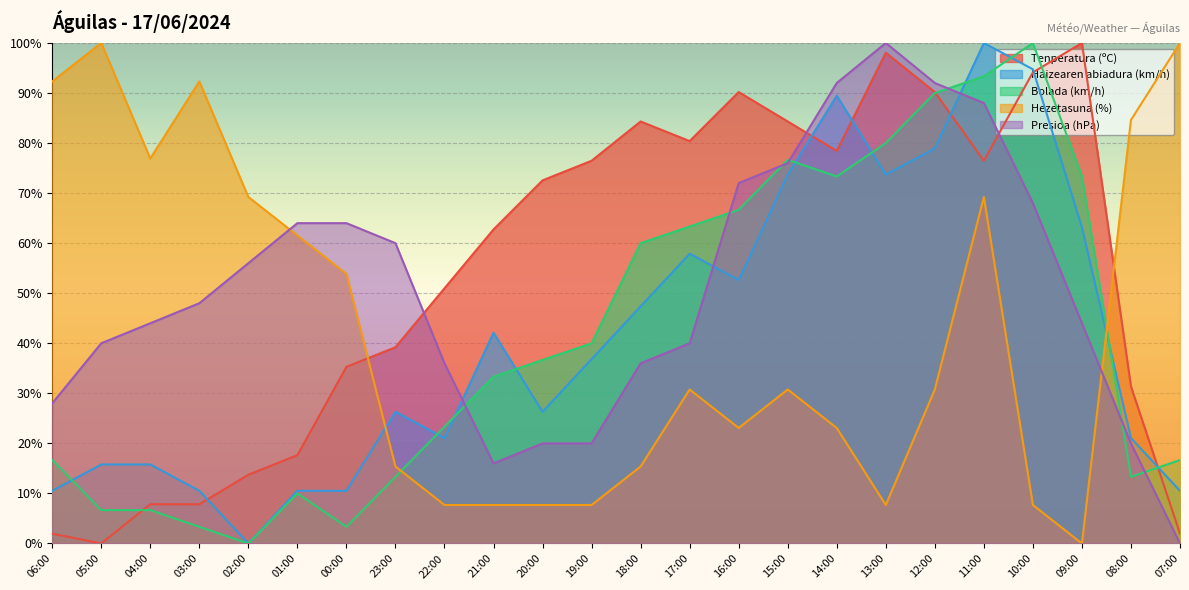

What is the difference between the second highest and second lowest values in the Presioa (hPa) series?

0.8